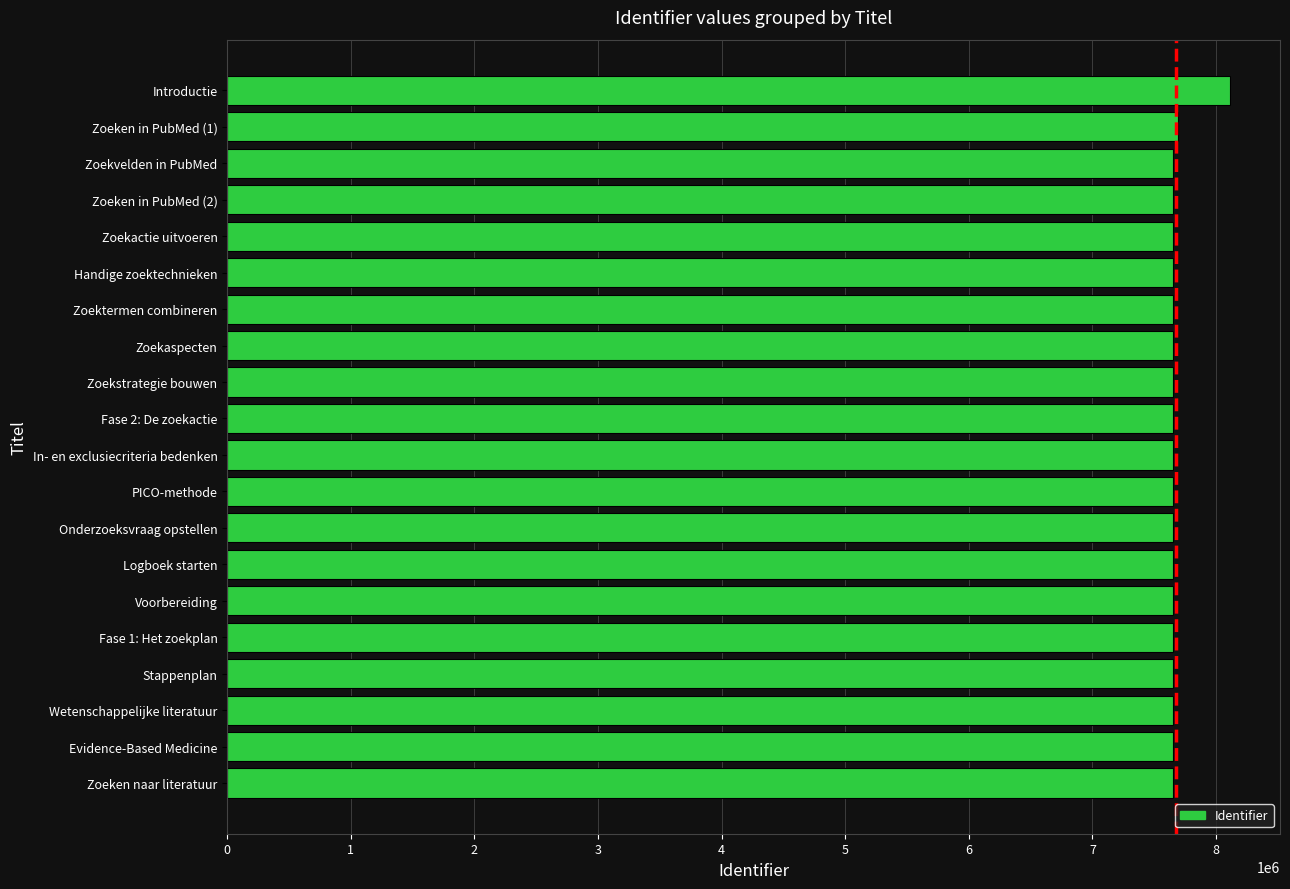

What is the sum of all values?

153568481